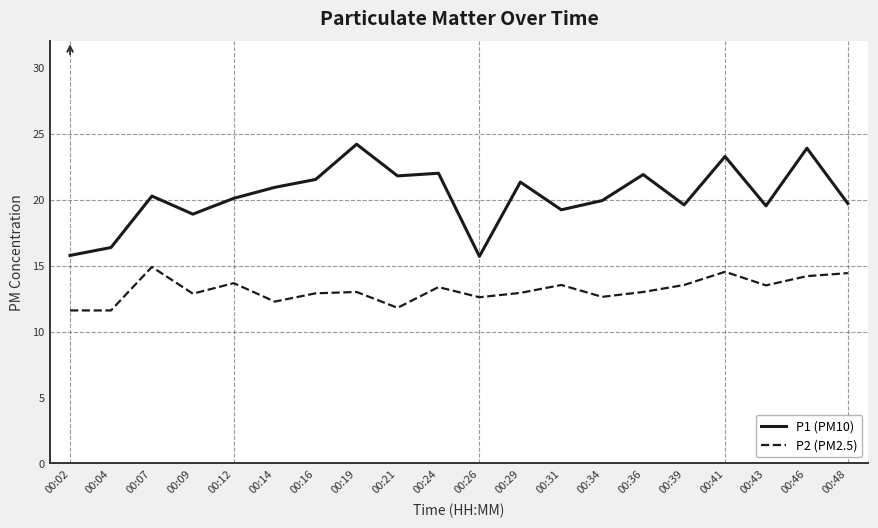

True or false: P2 (PM2.5) and P1 (PM10) intersect in this chart.

False